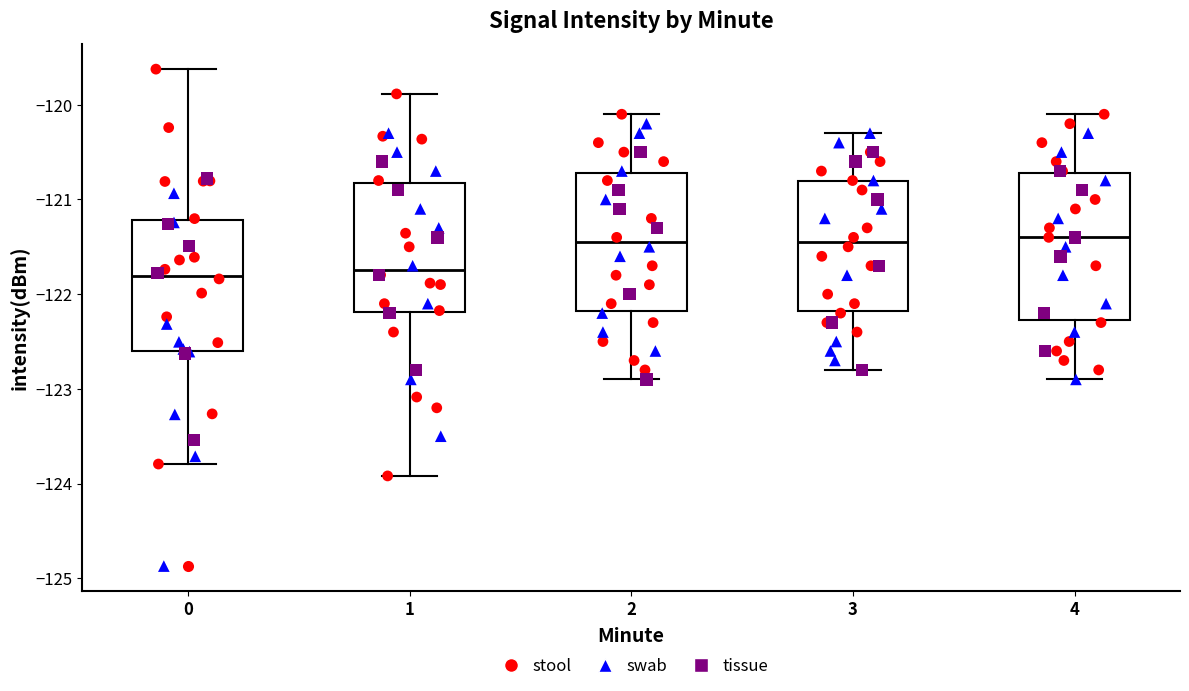

Where is the upper edge of the box at x = 3 on the y-axis? The values are not printed on the chart, so give them approximately, as read against the axis.

-120.8